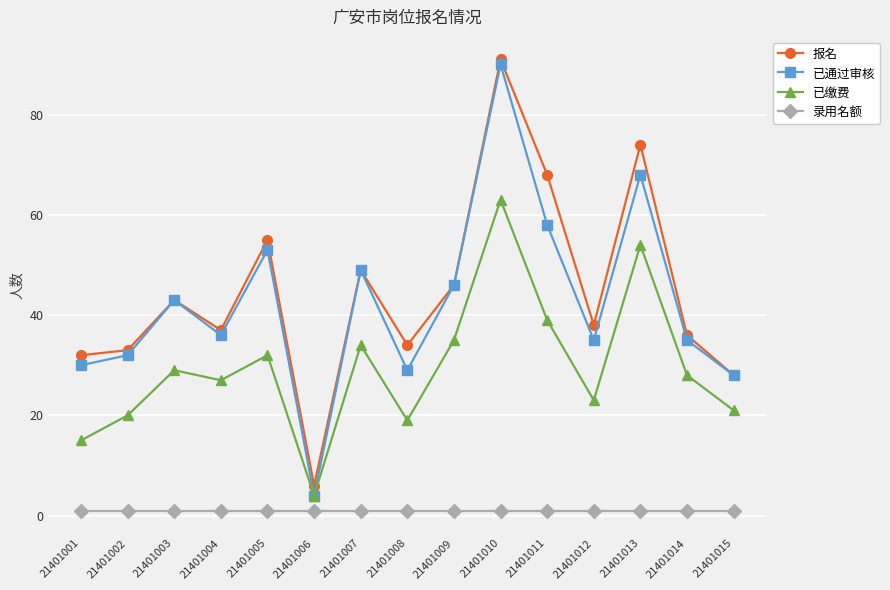

What is the difference between the maximum and minimum values in the 报名 series?

85